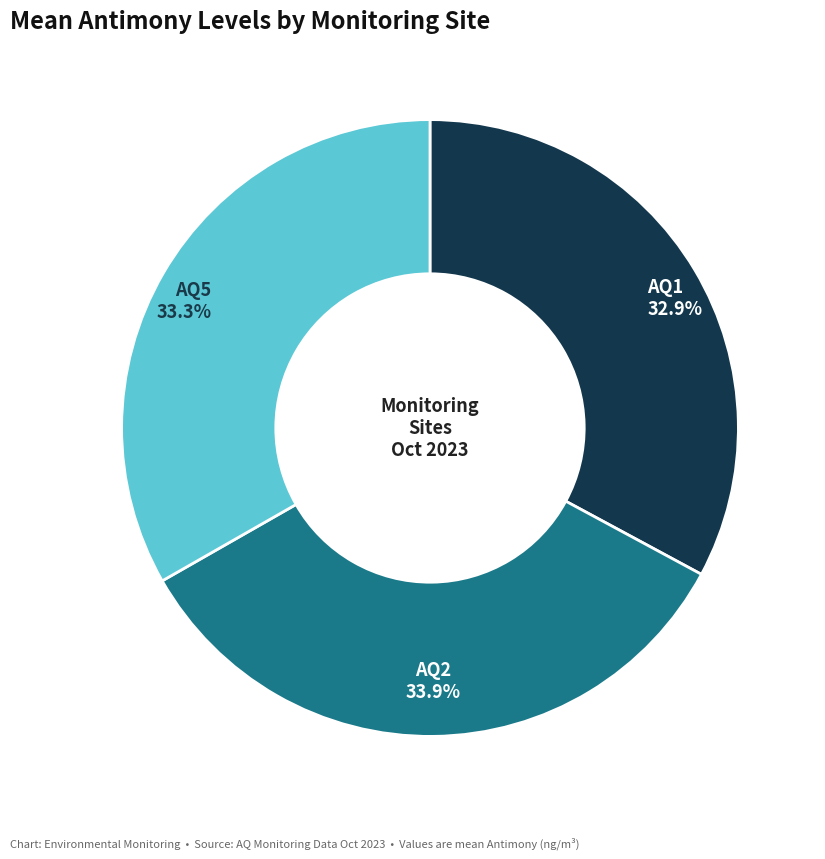

What portion of the pie excludes AQ5?

66.7%